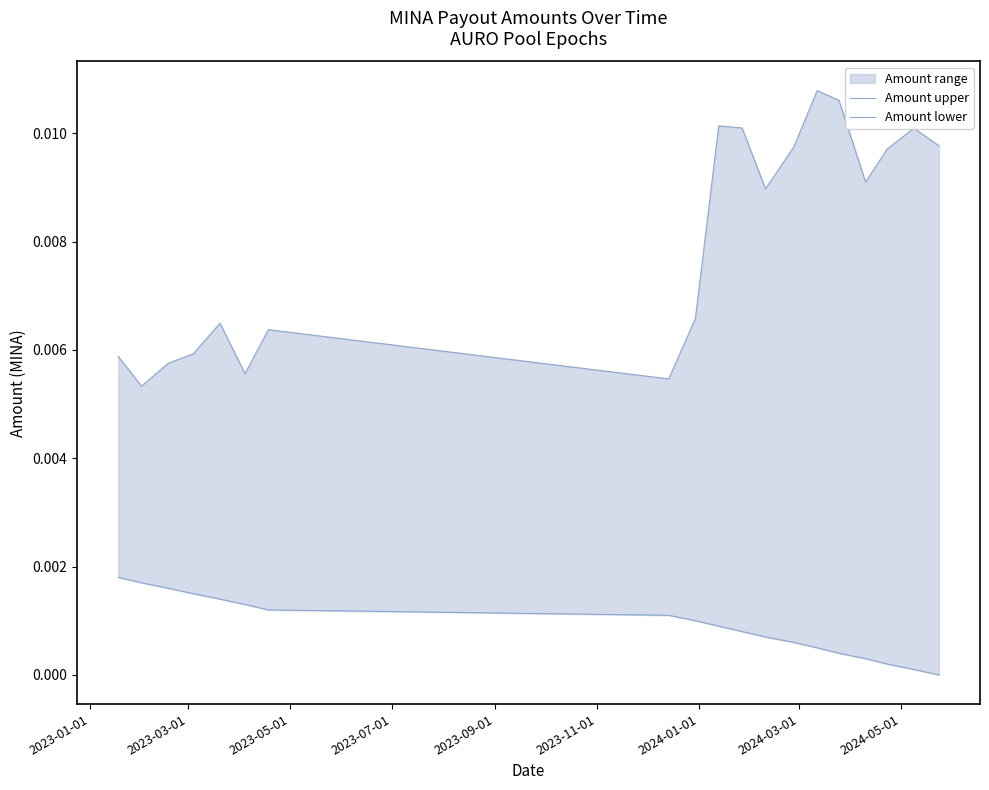

True or false: Amount lower and Amount upper intersect in this chart.

False